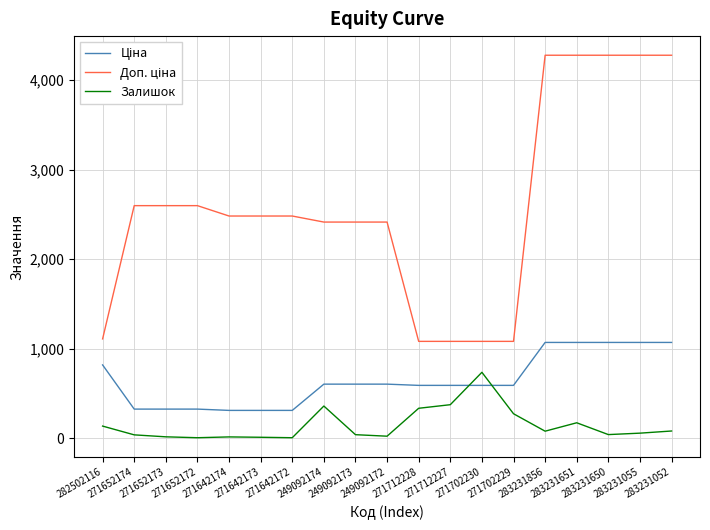

What is the greatest value displayed?

4279.1